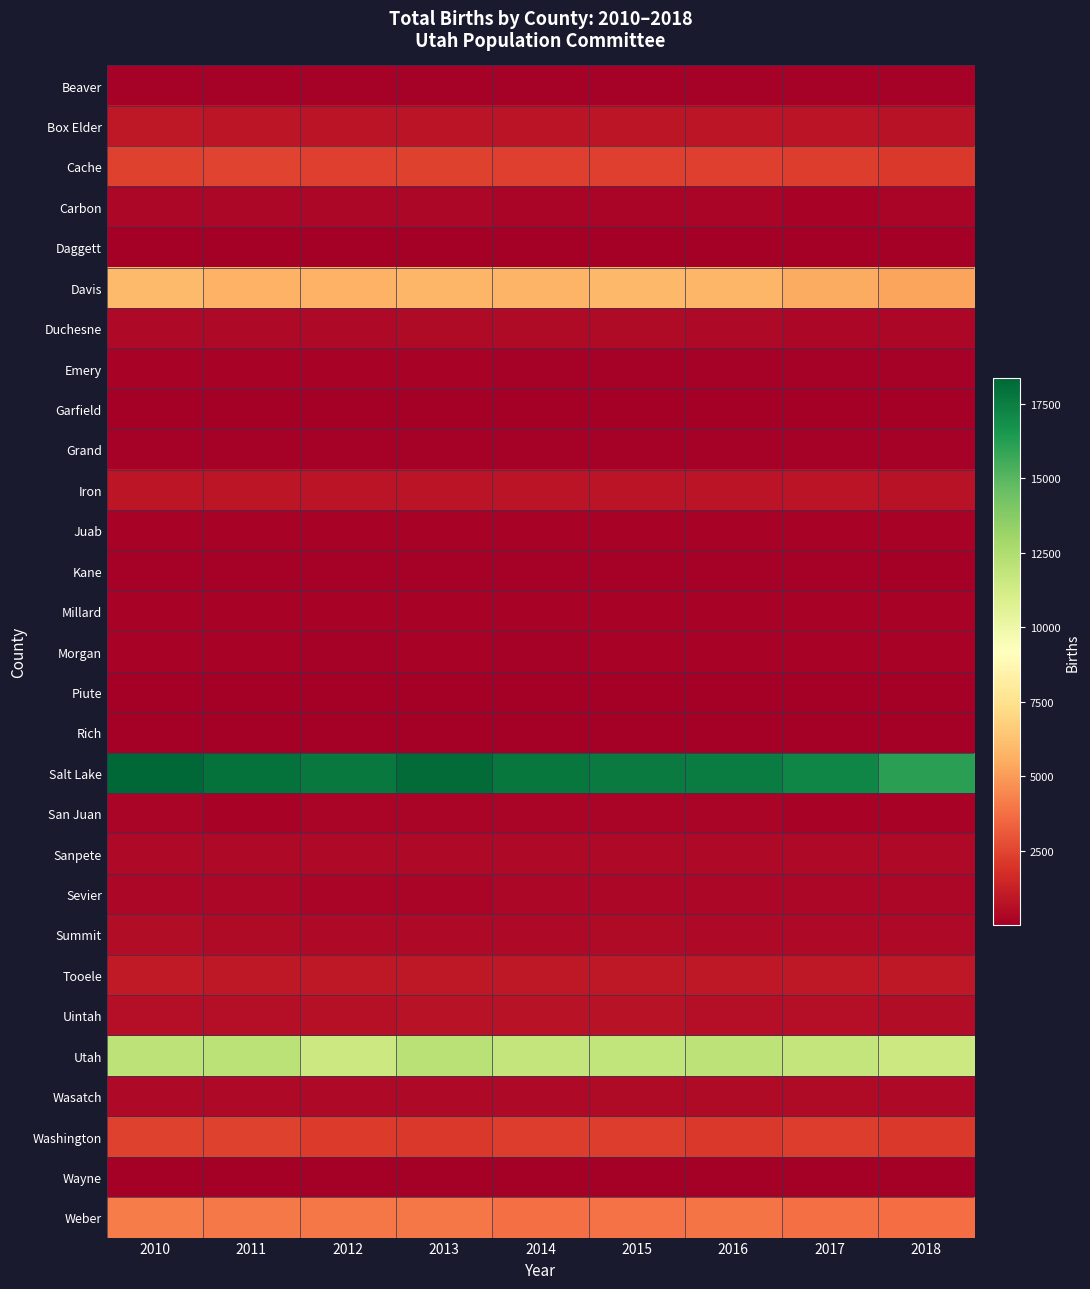

Which series has the widest spread of values?

Salt Lake